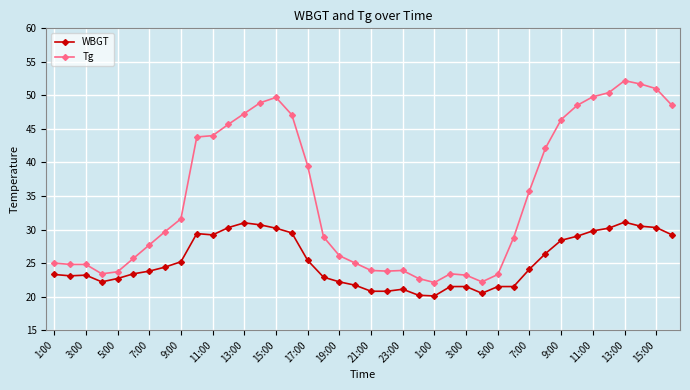

Which series has the largest total across all categories?

Tg